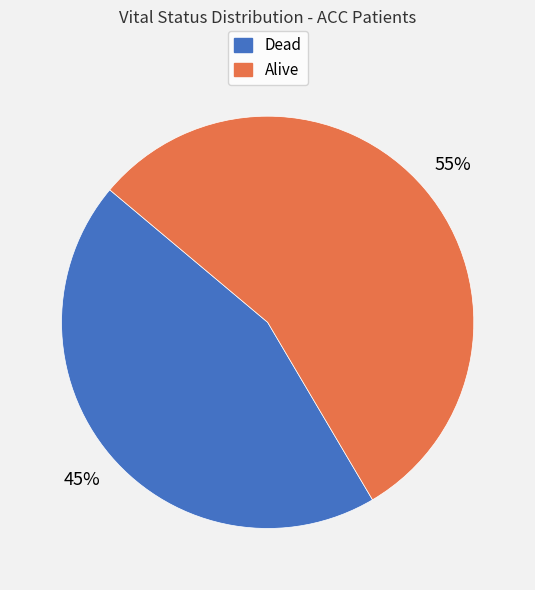

To the nearest percent, what is the average slice percentage?

50%